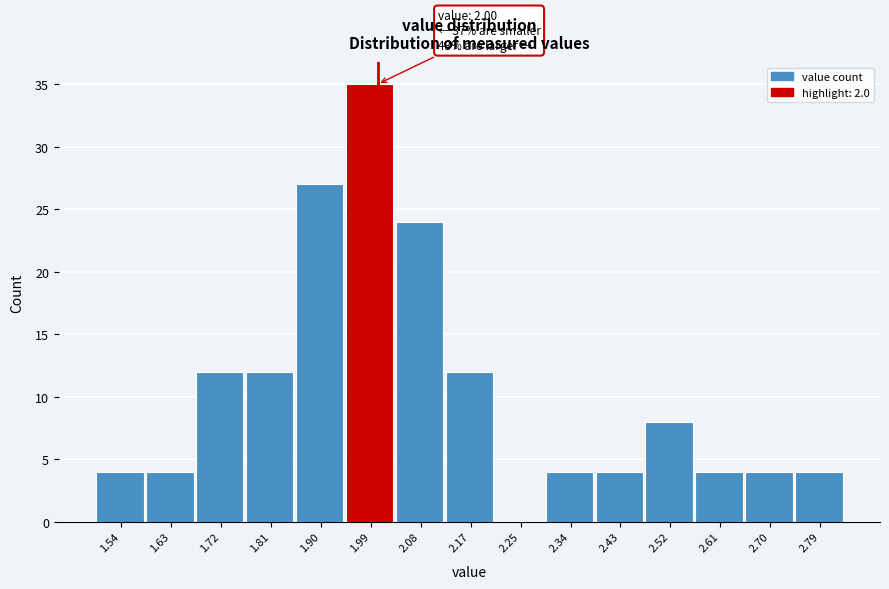

Which range on the x-axis has the tallest bar?

1.94 to 2.03